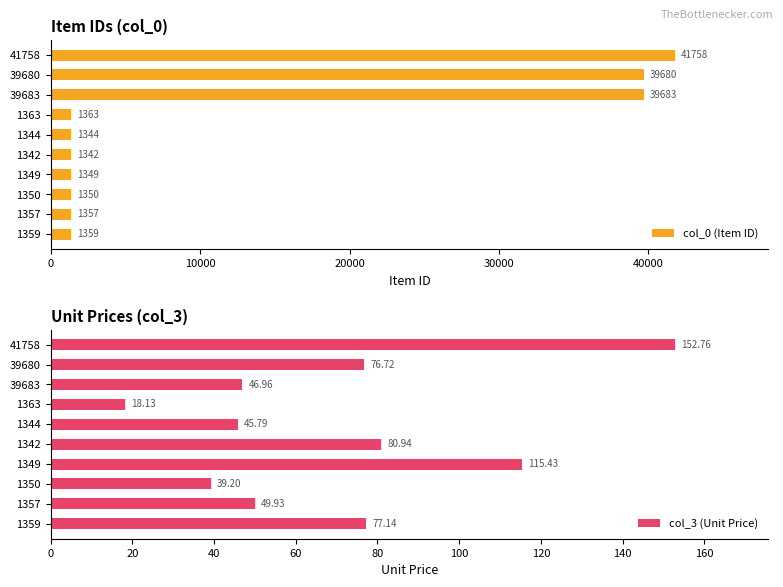

What is the difference between the second highest and minimum values in the col_0 (Item ID) series?

38341